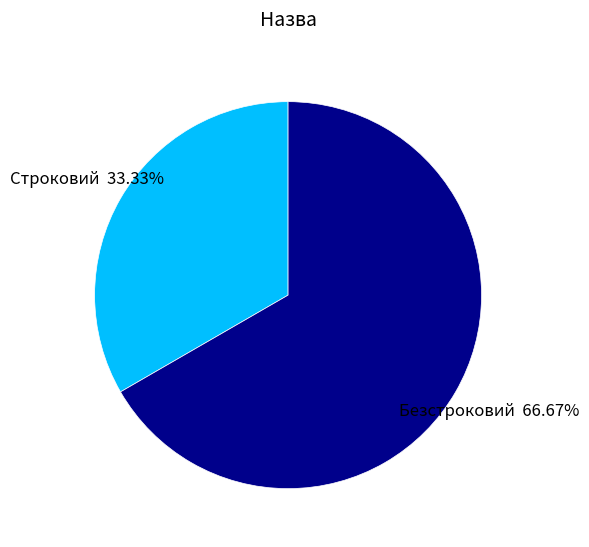

Which category has the biggest portion of the pie?

Безстроковий